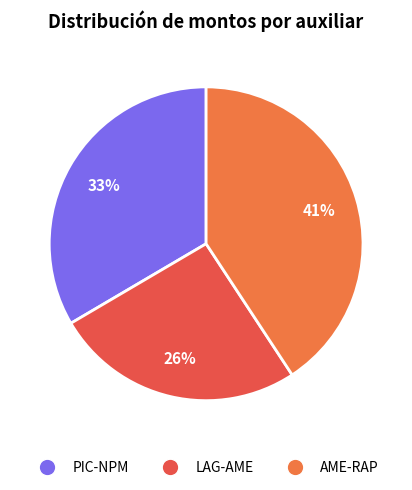

To the nearest percent, what is the average slice percentage?

33%